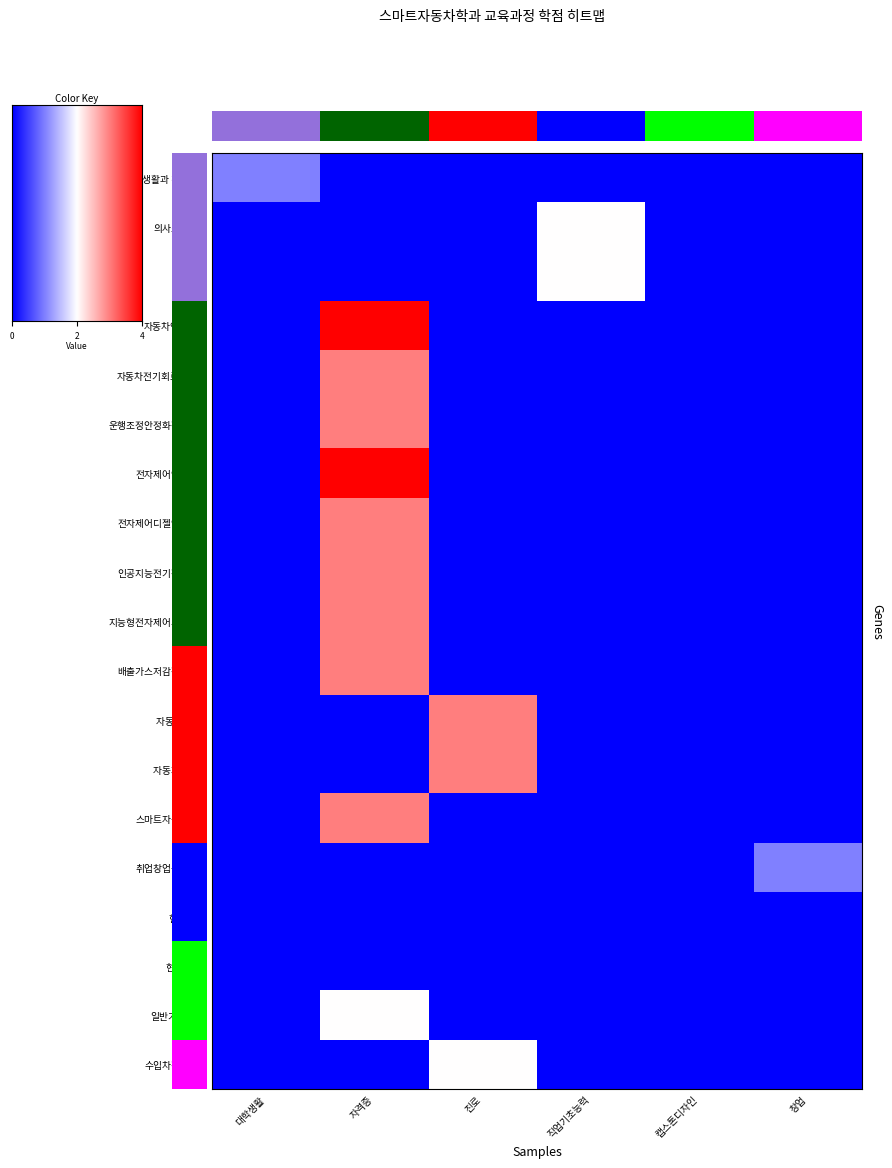

Is the value of 일반기계공학I at 자격증 greater than the value of 배출가스저감장치정비 at 자격증?

No